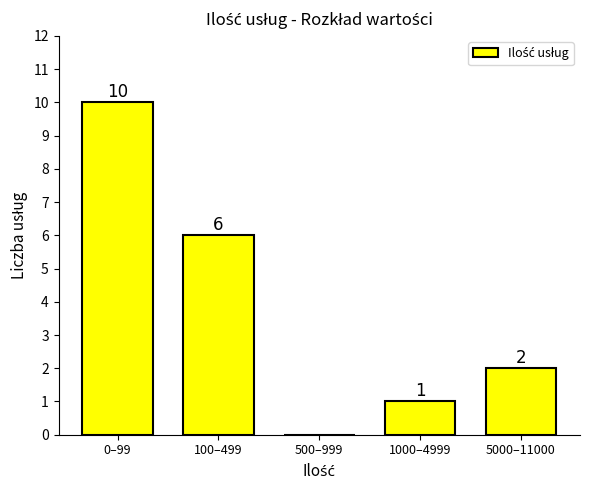

Reading left to right, extract all data points from this chart.

0–99=10	100–499=6	500–999=0	1000–4999=1	5000–11000=2